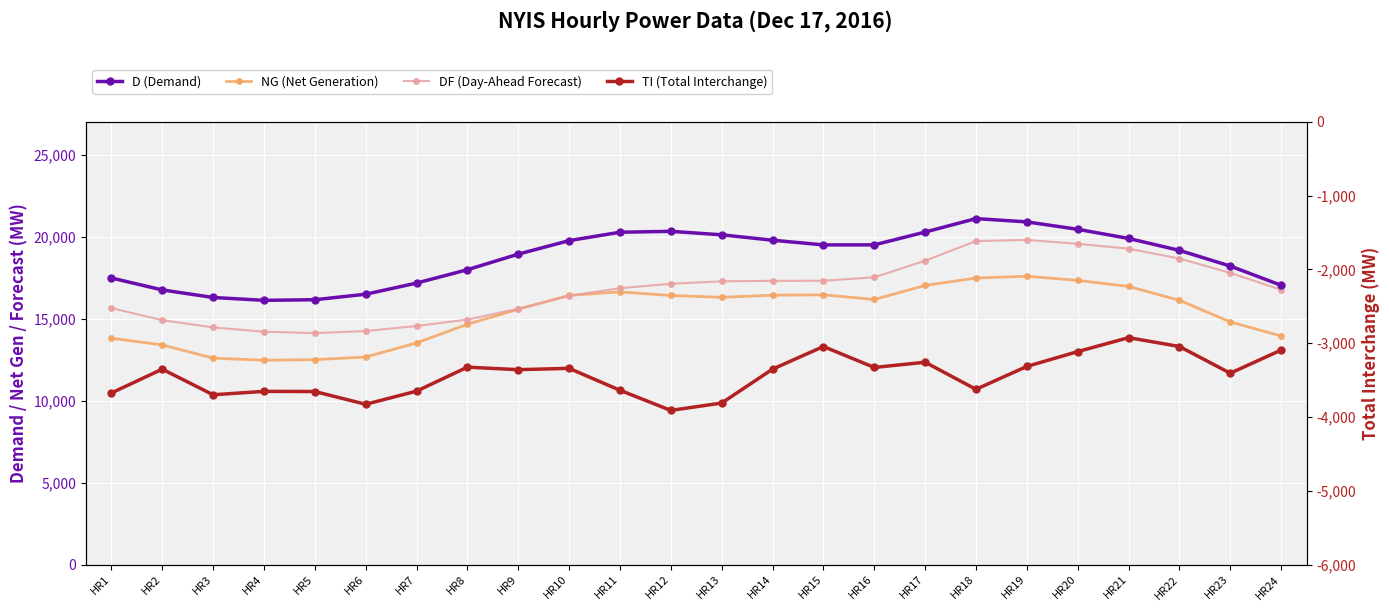

What is the average value of the D series?

18730